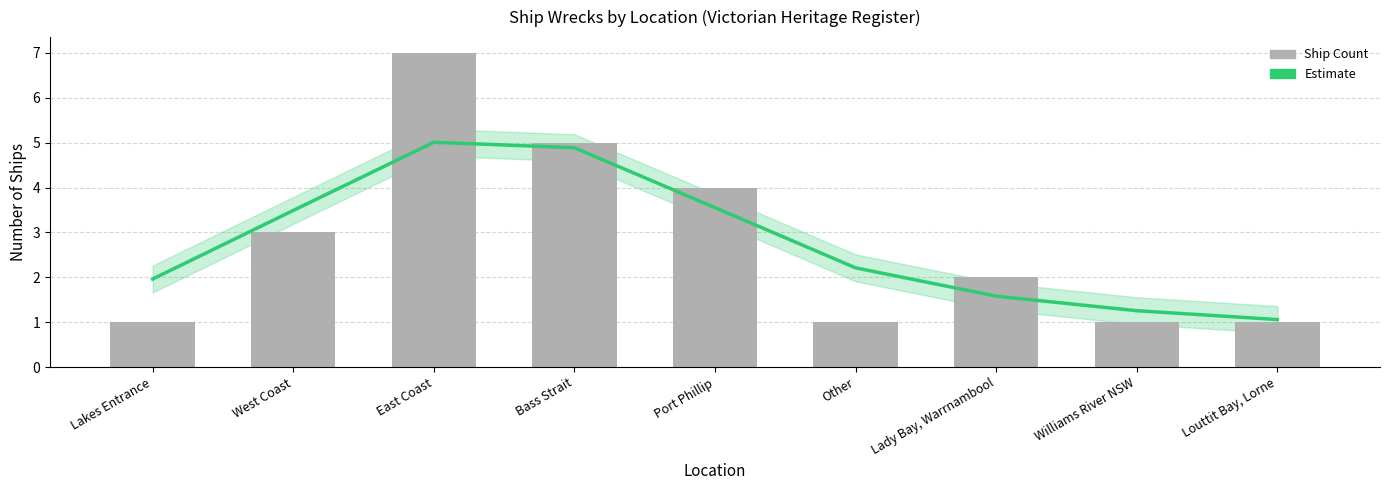

What is the sum of all Estimate values?

25.0